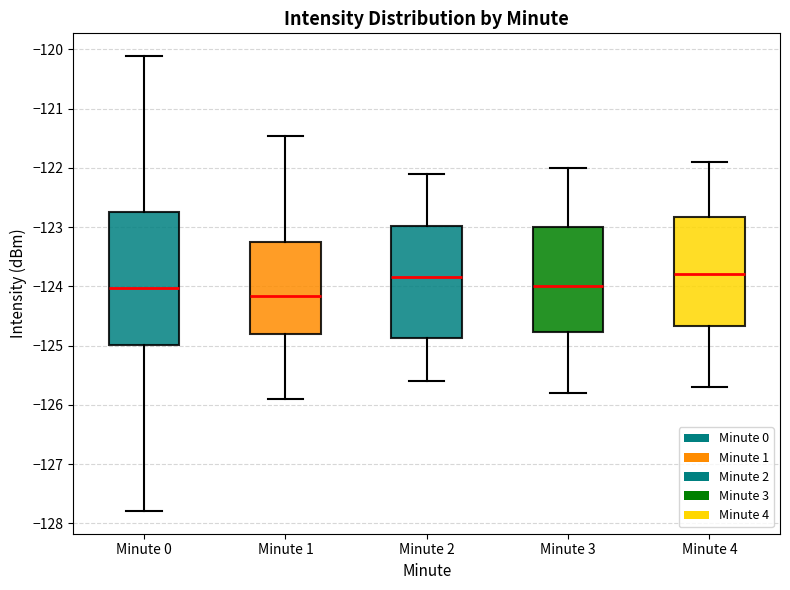

Reading left to right, read every box against the y-axis: the position of its median line, the range the box covers, and the ends of its whiskers. The values are not printed on the chart, so give them approximately, as read against the axis.

Minute 0: median -124.0, box -125.0 to -122.7, whiskers -127.8 to -120.1
Minute 1: median -124.2, box -124.8 to -123.2, whiskers -125.9 to -121.5
Minute 2: median -123.8, box -124.9 to -123.0, whiskers -125.6 to -122.1
Minute 3: median -124.0, box -124.8 to -123.0, whiskers -125.8 to -122.0
Minute 4: median -123.8, box -124.7 to -122.8, whiskers -125.7 to -121.9